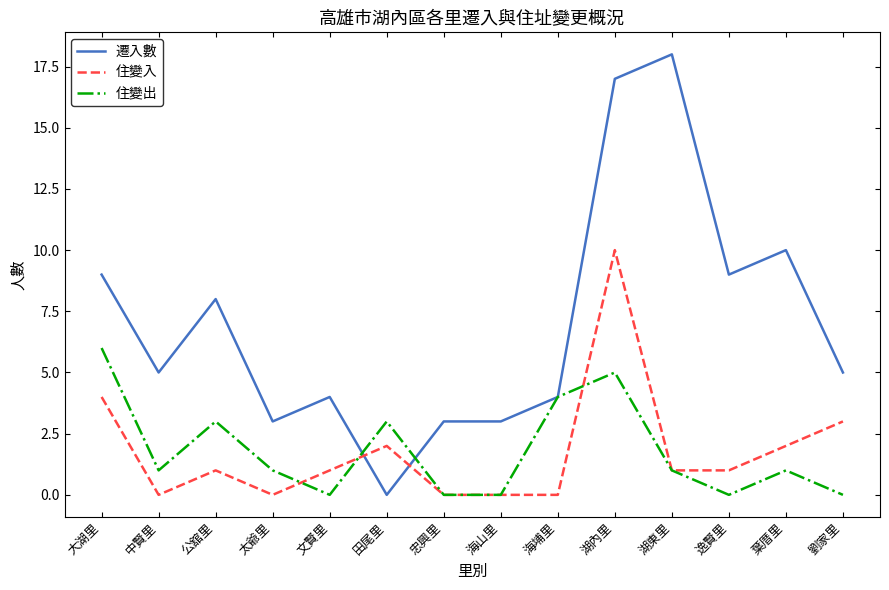

At 劉家里, list the series in order from smallest to largest.

住變出, 住變入, 遷入數